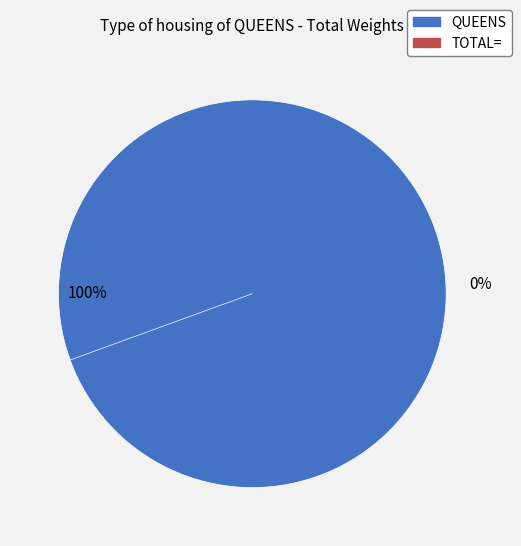

To the nearest percent, what is the average slice percentage?

50%